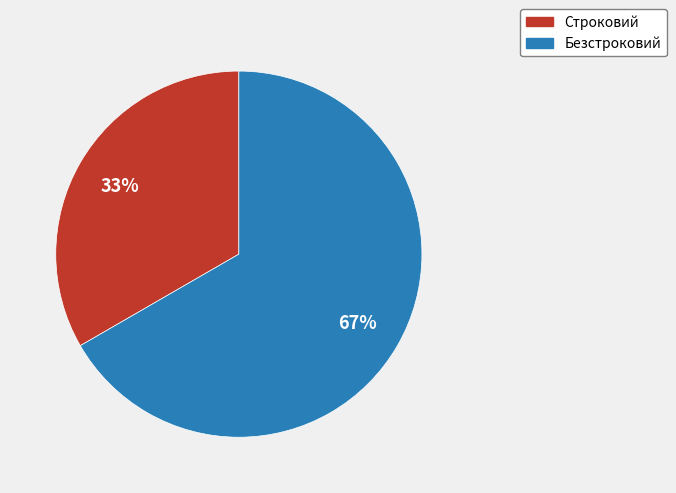

To the nearest percent, what is the average slice percentage?

50%